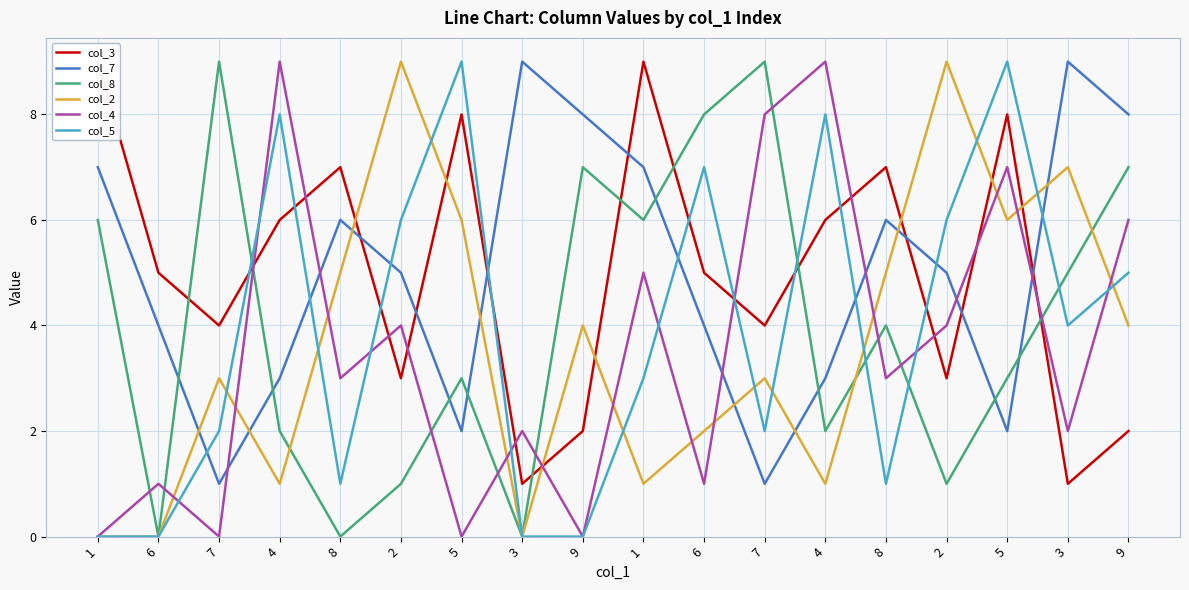

Does the chart have visible grid lines?

Yes